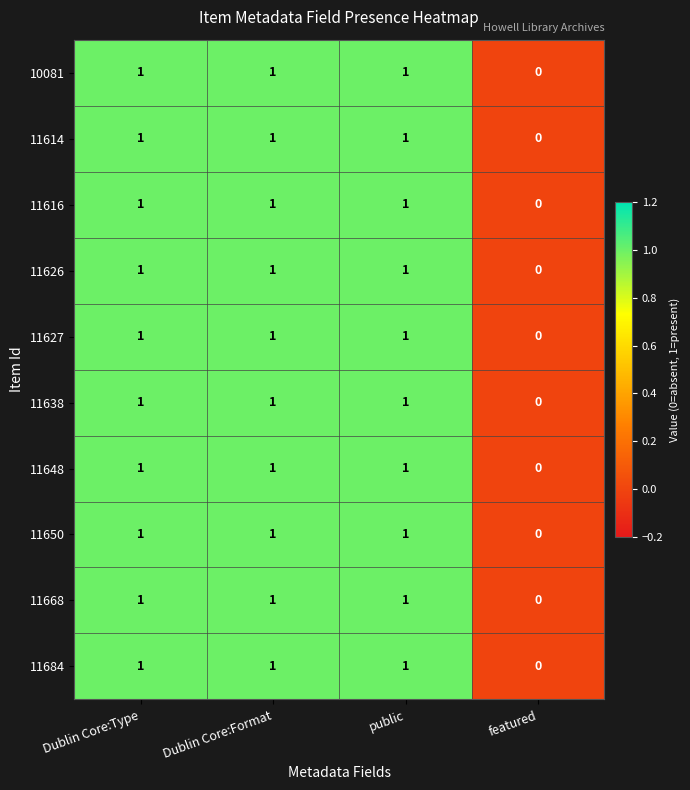

How many data points does each series have?

4